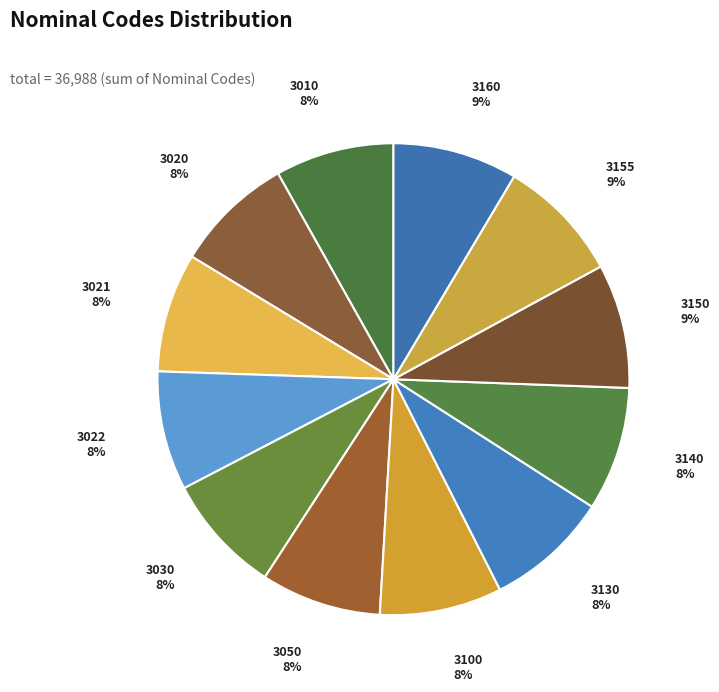

Is it true that 3050 is 1% of the pie?

False